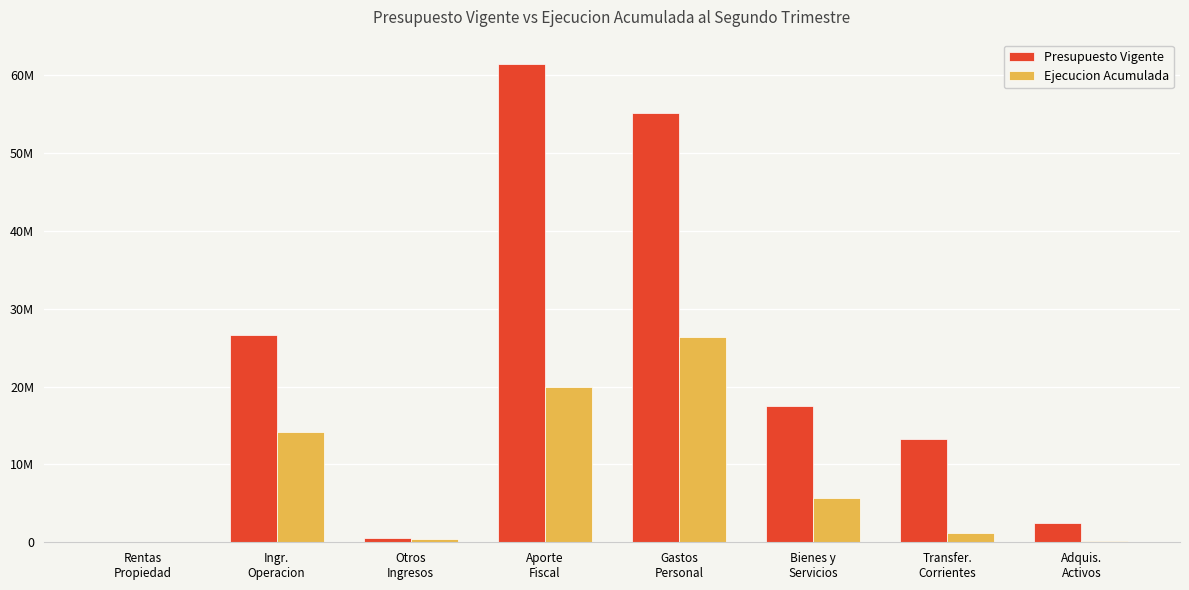

What are all the series names shown in the legend?

Presupuesto Vigente, Ejecucion Acumulada